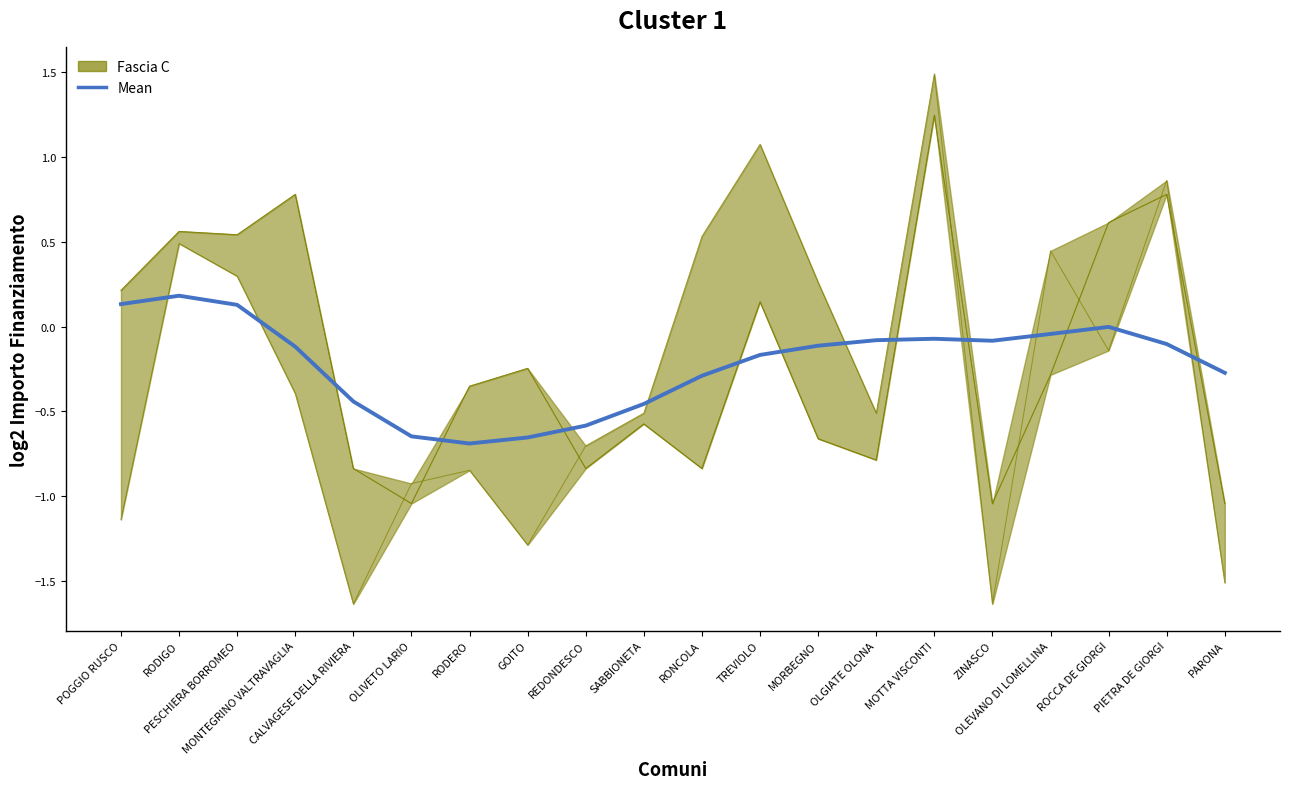

What is the spread (max minus min) of values at ROCCA DE GIORGI?

0.8